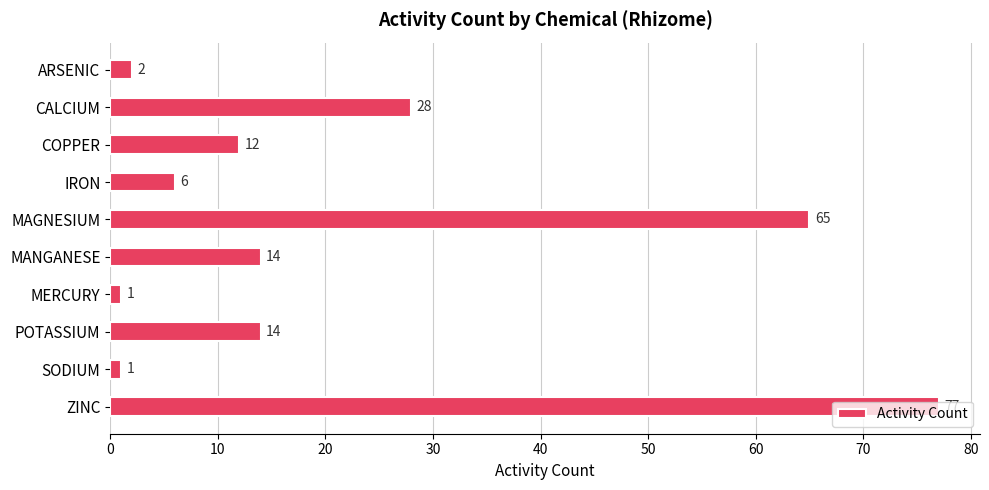

Which label corresponds to the largest value in the chart?

ZINC